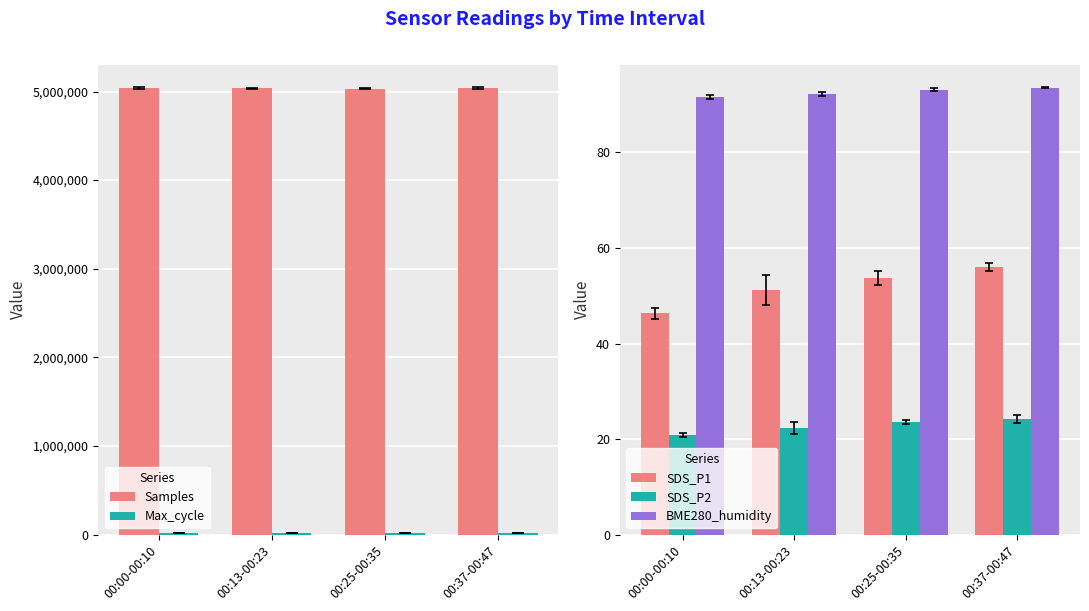

Reading left to right, list all the values displayed in this chart.

Samples: 00:00-00:10=5035815.2	00:13-00:23=5034777.6	00:25-00:35=5031624.2	00:37-00:47=5036649.6
Max_cycle: 00:00-00:10=20103.6	00:13-00:23=20057.6	00:25-00:35=20057.2	00:37-00:47=20160.0
SDS_P1: 00:00-00:10=46.3	00:13-00:23=51.2	00:25-00:35=53.7	00:37-00:47=56.1
SDS_P2: 00:00-00:10=20.9	00:13-00:23=22.3	00:25-00:35=23.6	00:37-00:47=24.2
BME280_humidity: 00:00-00:10=91.6	00:13-00:23=92.2	00:25-00:35=93.2	00:37-00:47=93.5